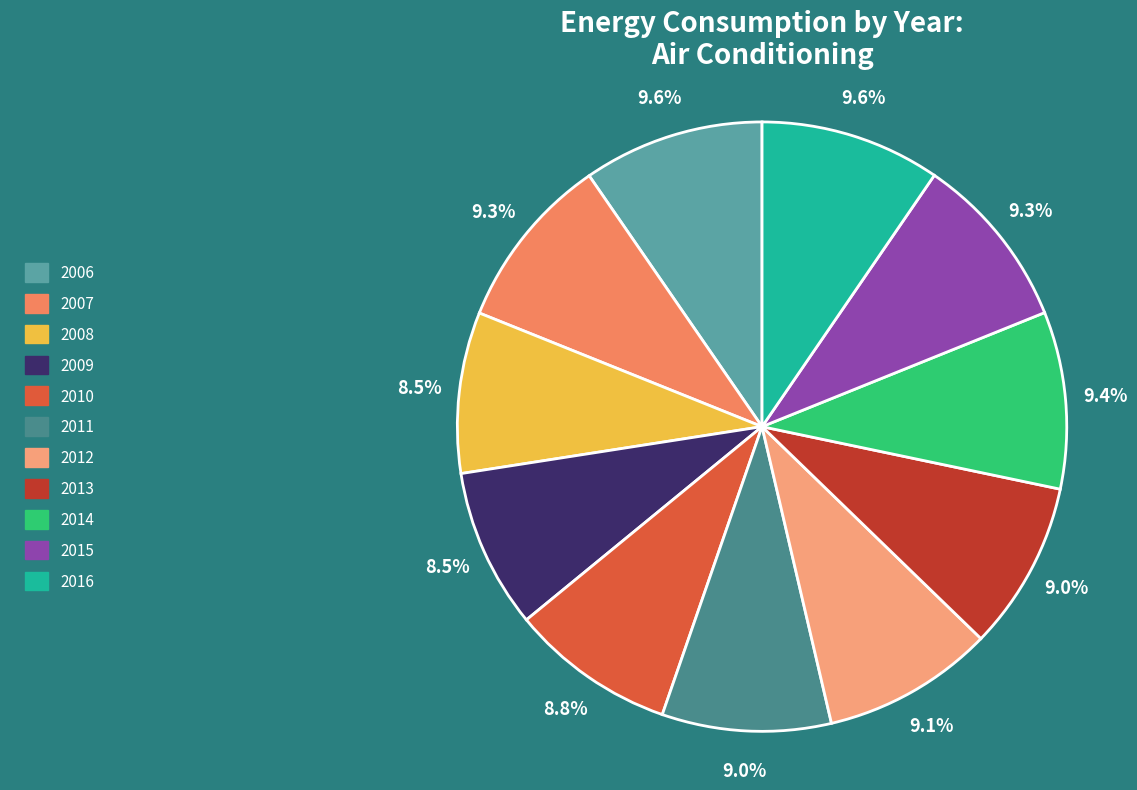

To the nearest percent, what is the average slice percentage?

9%